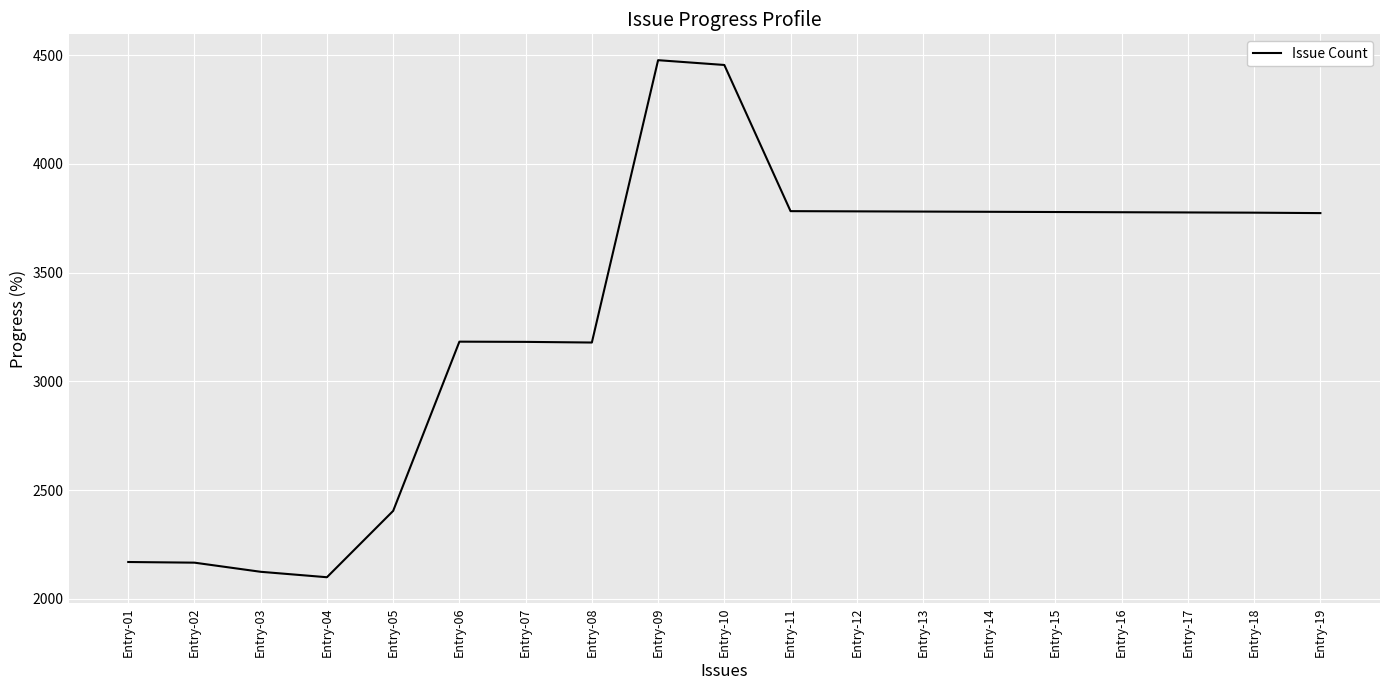

What is the difference between the values at Entry-08 and Entry-02?

1012